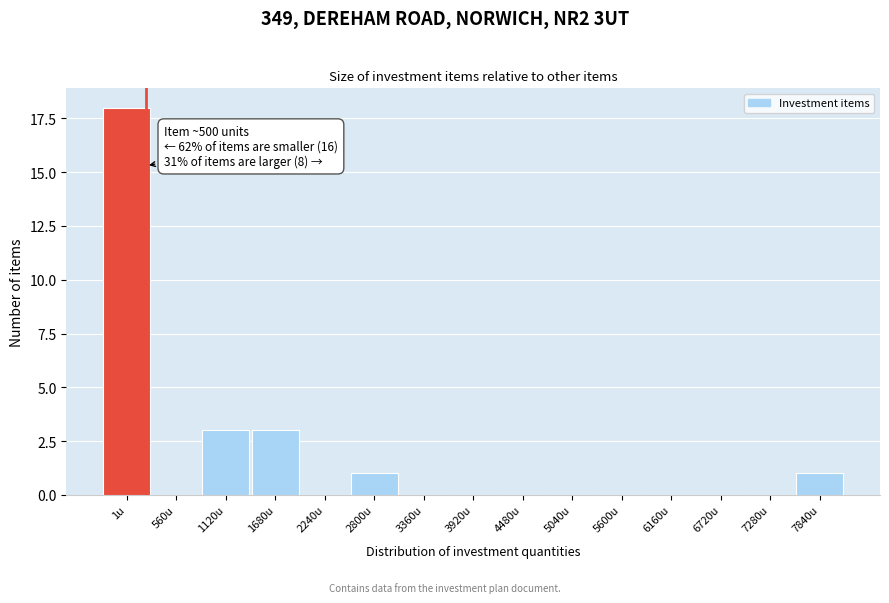

Reading left to right, extract all data points from this chart.

1u=18	560u=0	1120u=3	1680u=3	2240u=0	2800u=1	3360u=0	3920u=0	4480u=0	5040u=0	5600u=0	6160u=0	6720u=0	7280u=0	7840u=1